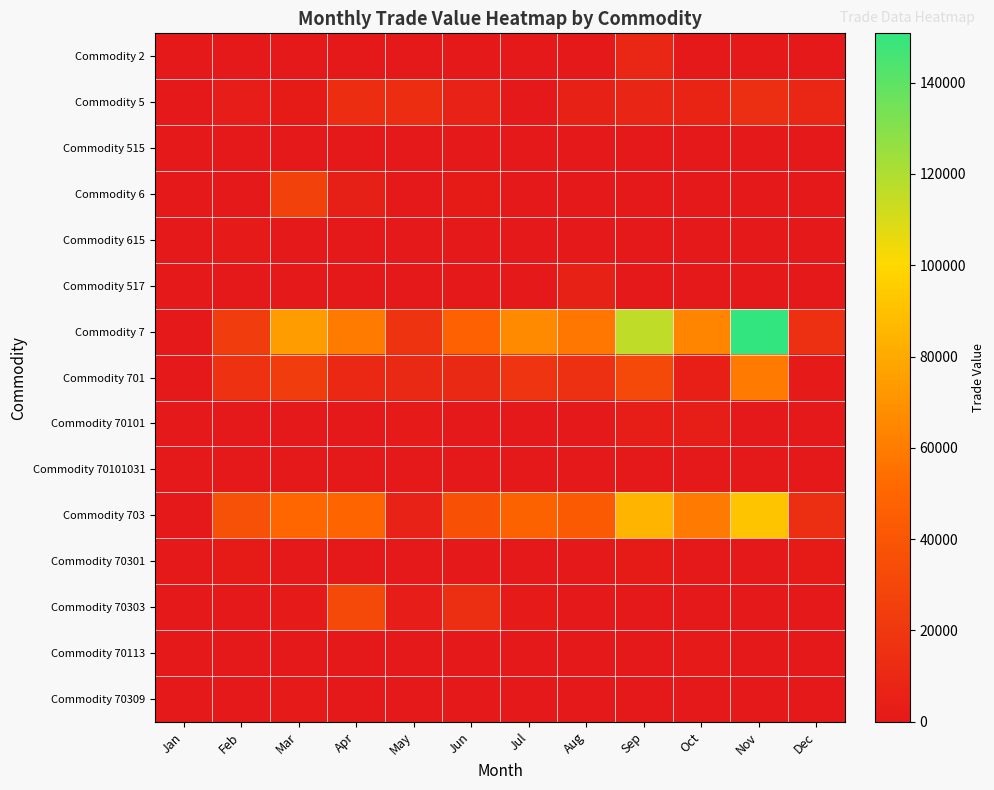

Reading right to left, what are all the values shown in this chart?

Commodity 2: Dec=0	Nov=0	Oct=0	Sep=9129	Aug=0	Jul=0	Jun=0	May=0	Apr=0	Mar=0	Feb=0	Jan=0
Commodity 5: Dec=9579	Nov=13787	Oct=7336	Sep=8049	Aug=5816	Jul=0	Jun=6048	May=13210	Apr=12960	Mar=1372	Feb=2884	Jan=0
Commodity 515: Dec=0	Nov=0	Oct=0	Sep=0	Aug=0	Jul=367	Jun=0	May=0	Apr=0	Mar=0	Feb=0	Jan=0
Commodity 6: Dec=0	Nov=224	Oct=0	Sep=0	Aug=0	Jul=0	Jun=1398	May=0	Apr=5150	Mar=26595	Feb=0	Jan=0
Commodity 615: Dec=0	Nov=0	Oct=0	Sep=0	Aug=0	Jul=0	Jun=0	May=0	Apr=253	Mar=0	Feb=929	Jan=0
Commodity 517: Dec=0	Nov=0	Oct=0	Sep=0	Aug=5301	Jul=0	Jun=0	May=0	Apr=0	Mar=0	Feb=0	Jan=0
Commodity 7: Dec=14829	Nov=150775	Oct=63810	Sep=116265	Aug=57556	Jul=66241	Jun=47687	May=17112	Apr=59955	Mar=74121	Feb=23052	Jan=0
Commodity 701: Dec=935	Nov=59070	Oct=4423	Sep=31719	Aug=15128	Jul=18160	Jun=10731	May=11103	Apr=10527	Mar=23527	Feb=16449	Jan=0
Commodity 70101: Dec=480	Nov=470	Oct=3089	Sep=2980	Aug=0	Jul=0	Jun=240	May=723	Apr=0	Mar=270	Feb=0	Jan=0
Commodity 70101031: Dec=0	Nov=0	Oct=0	Sep=0	Aug=0	Jul=0	Jun=0	May=0	Apr=0	Mar=0	Feb=0	Jan=0
Commodity 703: Dec=13894	Nov=91705	Oct=59135	Sep=84546	Aug=42428	Jul=48081	Jun=36956	May=6009	Apr=49428	Mar=50594	Feb=36144	Jan=0
Commodity 70301: Dec=1361	Nov=0	Oct=0	Sep=1426	Aug=0	Jul=0	Jun=0	May=525	Apr=0	Mar=0	Feb=1389	Jan=0
Commodity 70303: Dec=0	Nov=0	Oct=0	Sep=0	Aug=0	Jul=878	Jun=14110	May=2784	Apr=31668	Mar=765	Feb=0	Jan=0
Commodity 70113: Dec=0	Nov=0	Oct=1120	Sep=0	Aug=0	Jul=0	Jun=0	May=0	Apr=0	Mar=0	Feb=0	Jan=0
Commodity 70309: Dec=583	Nov=0	Oct=0	Sep=0	Aug=0	Jul=0	Jun=0	May=0	Apr=0	Mar=648	Feb=0	Jan=0